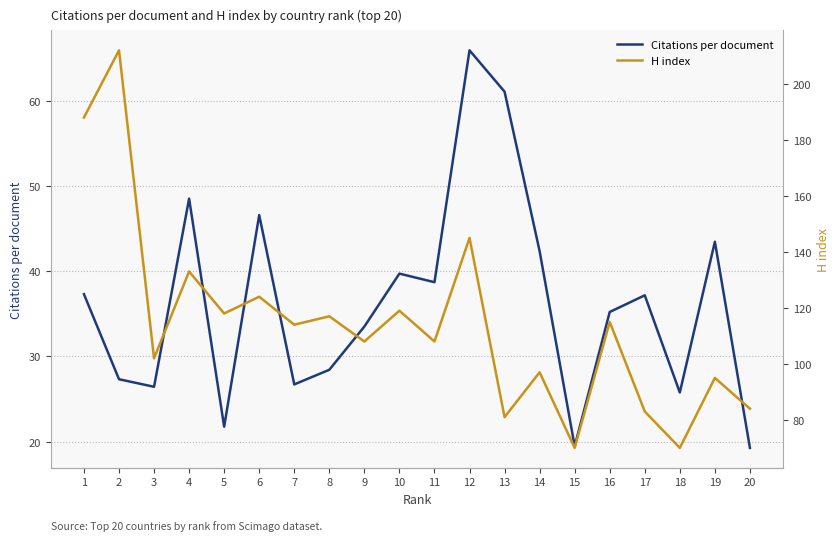

True or false: Citations per document and H index cross at least once.

False